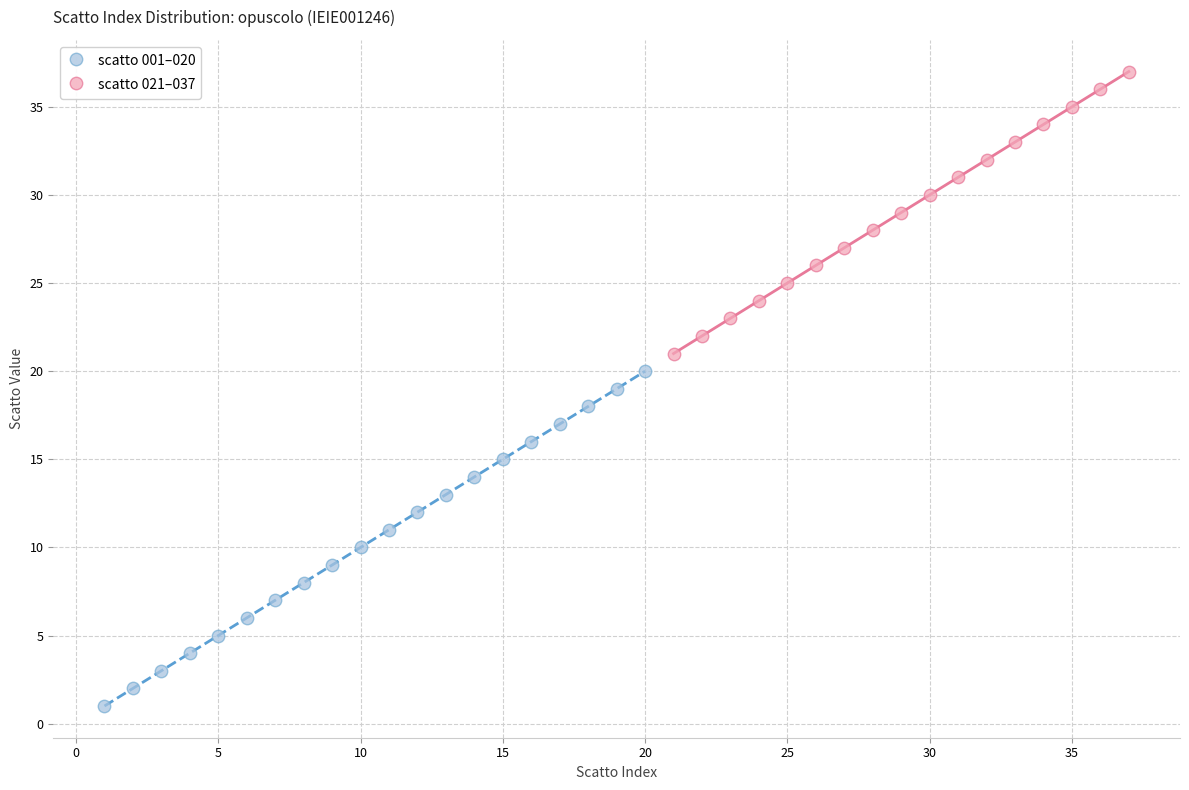

Which series has the widest spread of Y values?

scatto 001–020